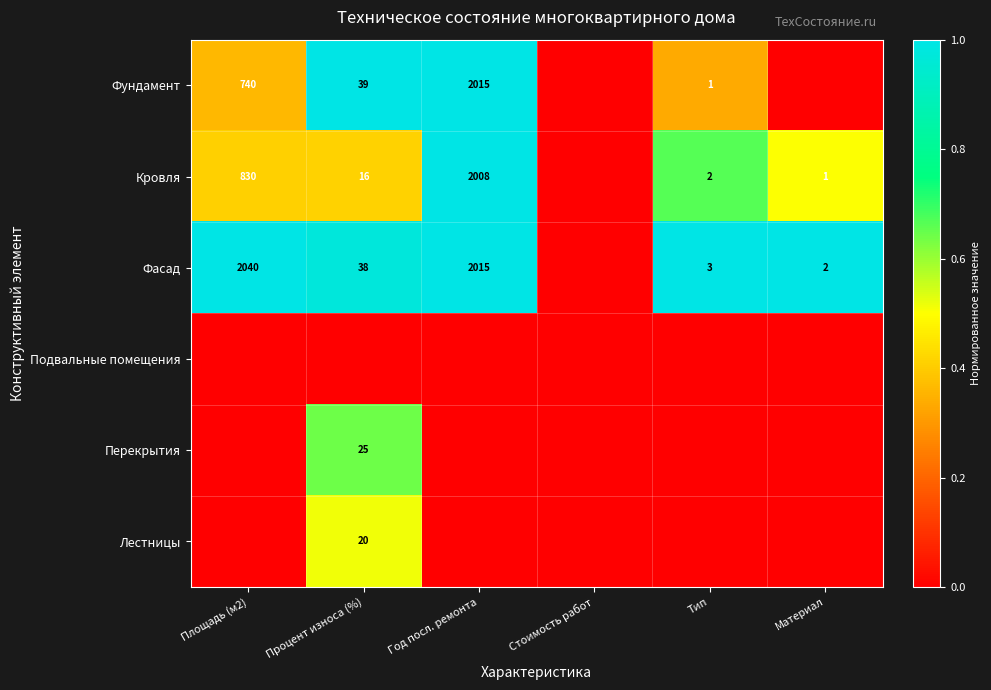

At which category is the sum across all series the highest?

Процент износа (%)